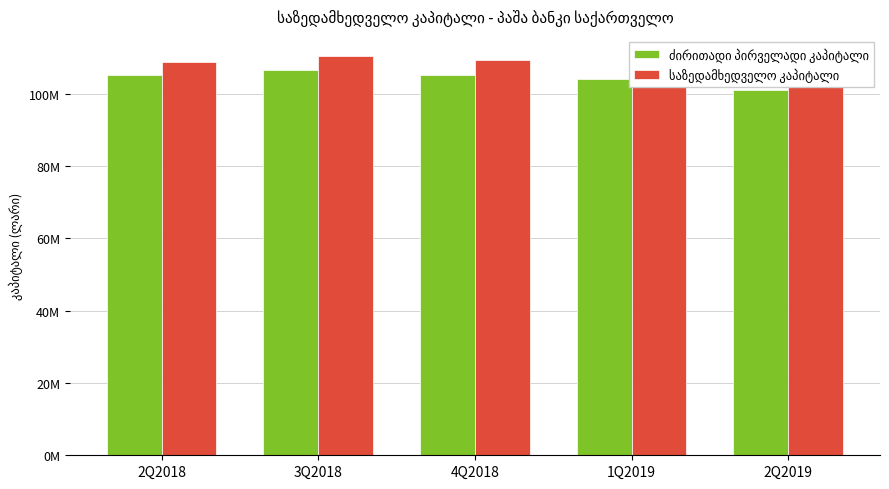

What position from the right is 1Q2019?

2